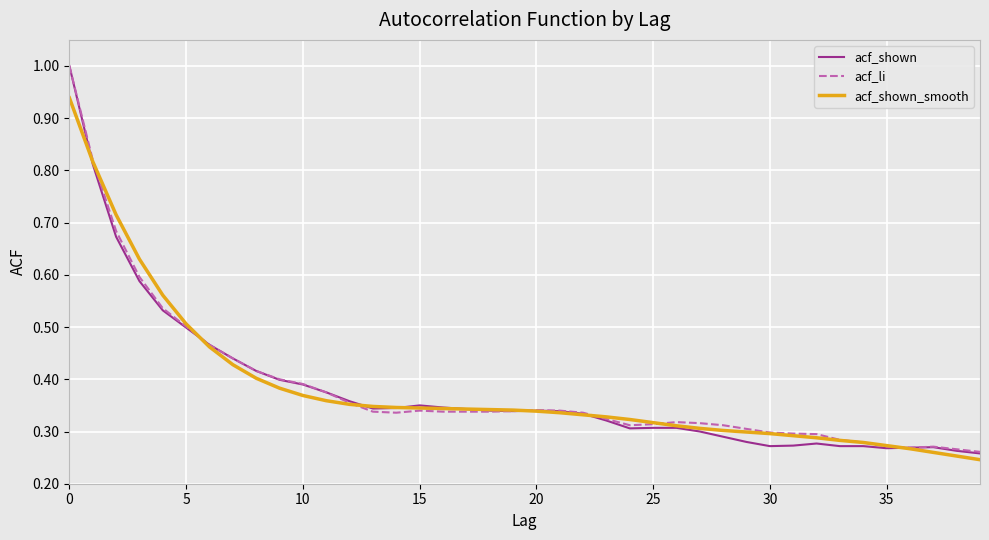

What is the maximum value for acf_li?

1.0